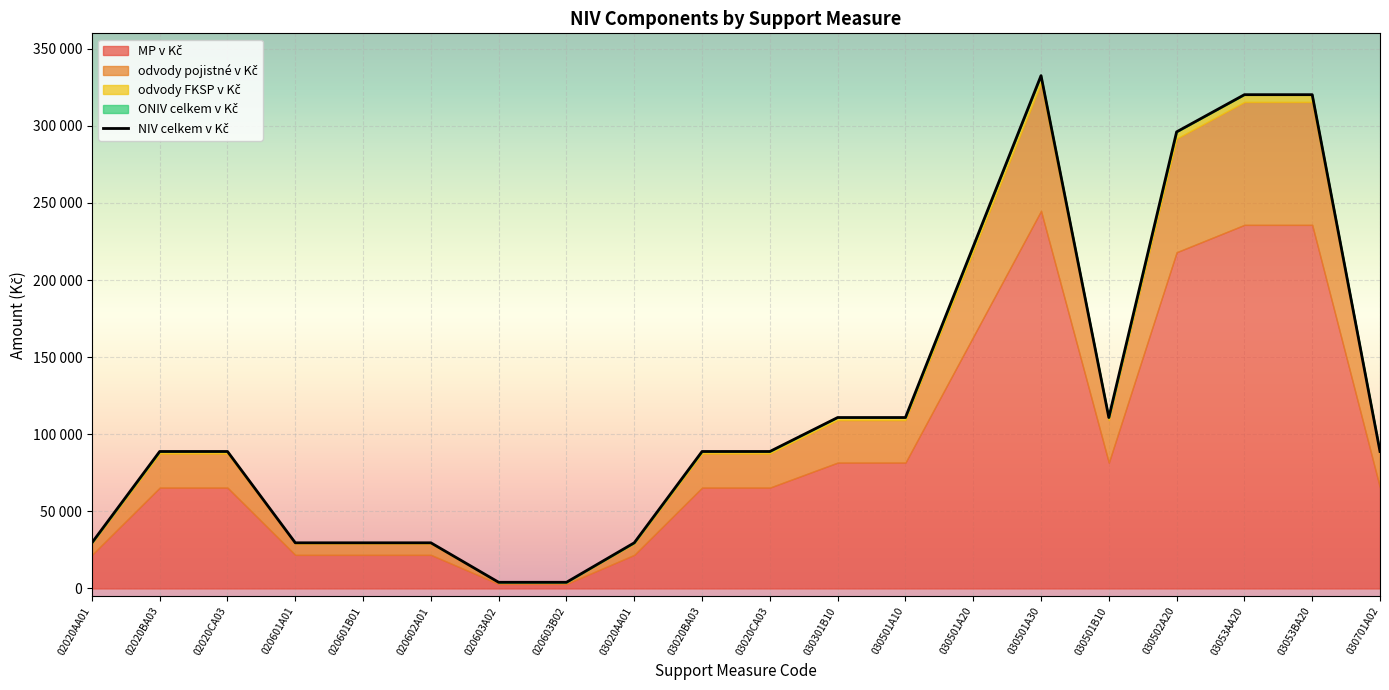

True or false: odvody pojistné v Kč and MP v Kč cross at least once.

False